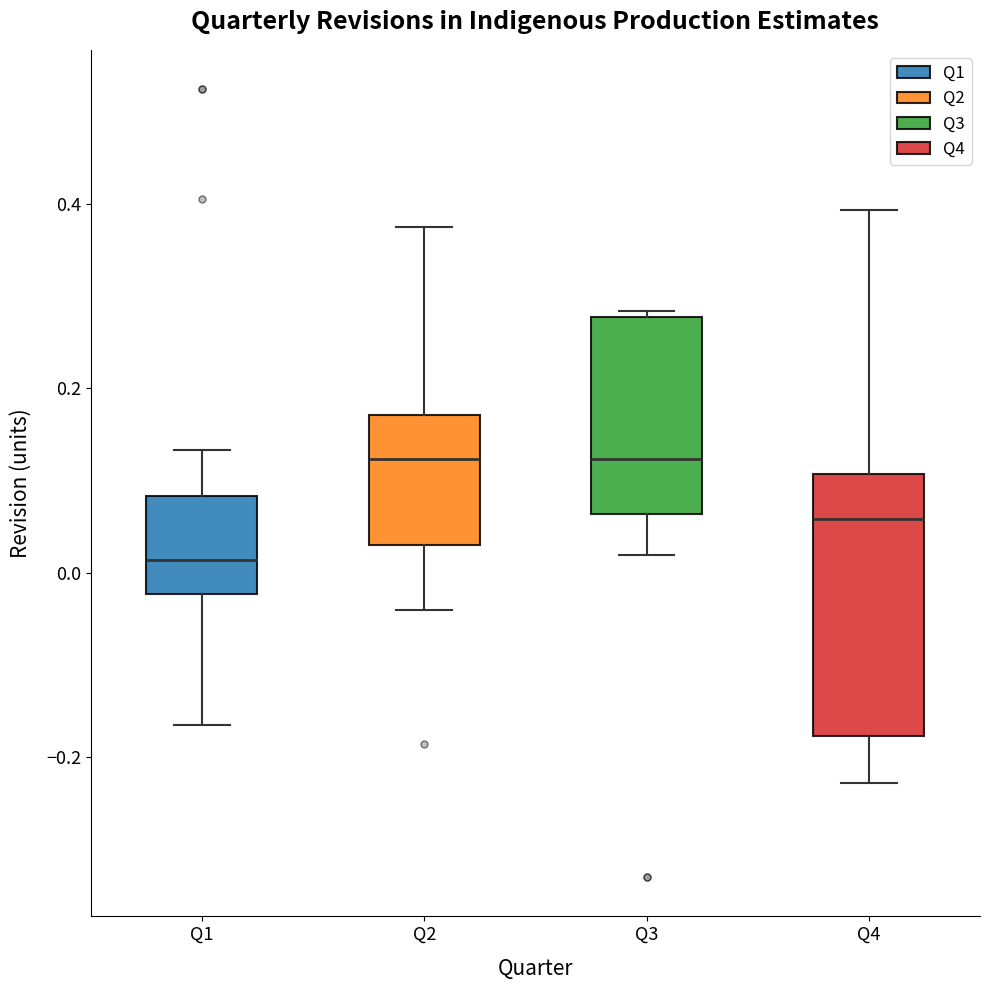

Reading left to right, read every box against the y-axis: the position of its median line, the range the box covers, and the ends of its whiskers. The values are not printed on the chart, so give them approximately, as read against the axis.

Q1: median 0.02, box -0.02 to 0.08, whiskers -0.16 to 0.14
Q2: median 0.12, box 0.02 to 0.18, whiskers -0.04 to 0.38
Q3: median 0.12, box 0.06 to 0.28, whiskers 0.02 to 0.28 (just above the box's upper edge)
Q4: median 0.06, box -0.18 to 0.10, whiskers -0.22 to 0.40